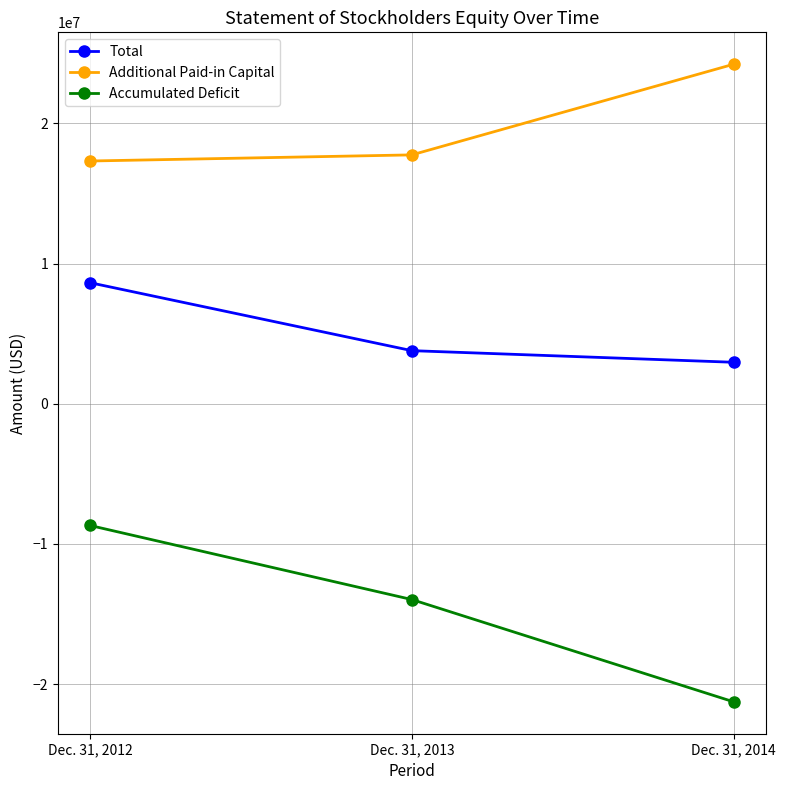

List the labels in order of Additional Paid-in Capital value, smallest first.

Dec. 31, 2012, Dec. 31, 2013, Dec. 31, 2014